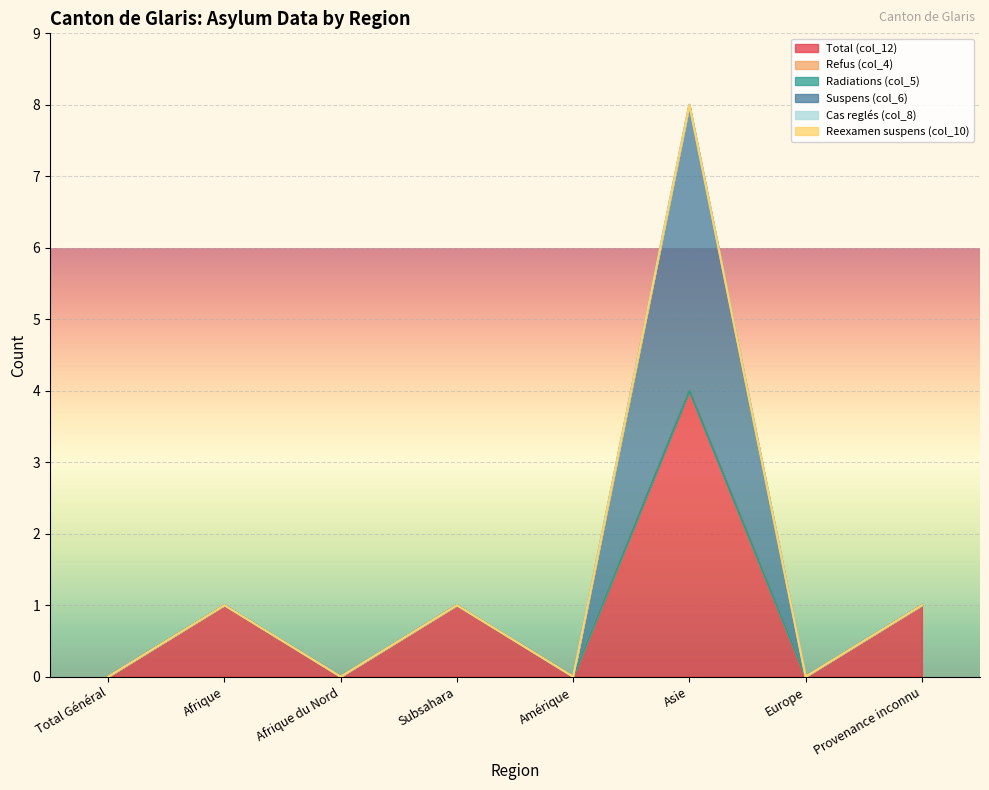

How many values in Suspens (col_6) are above zero?

1